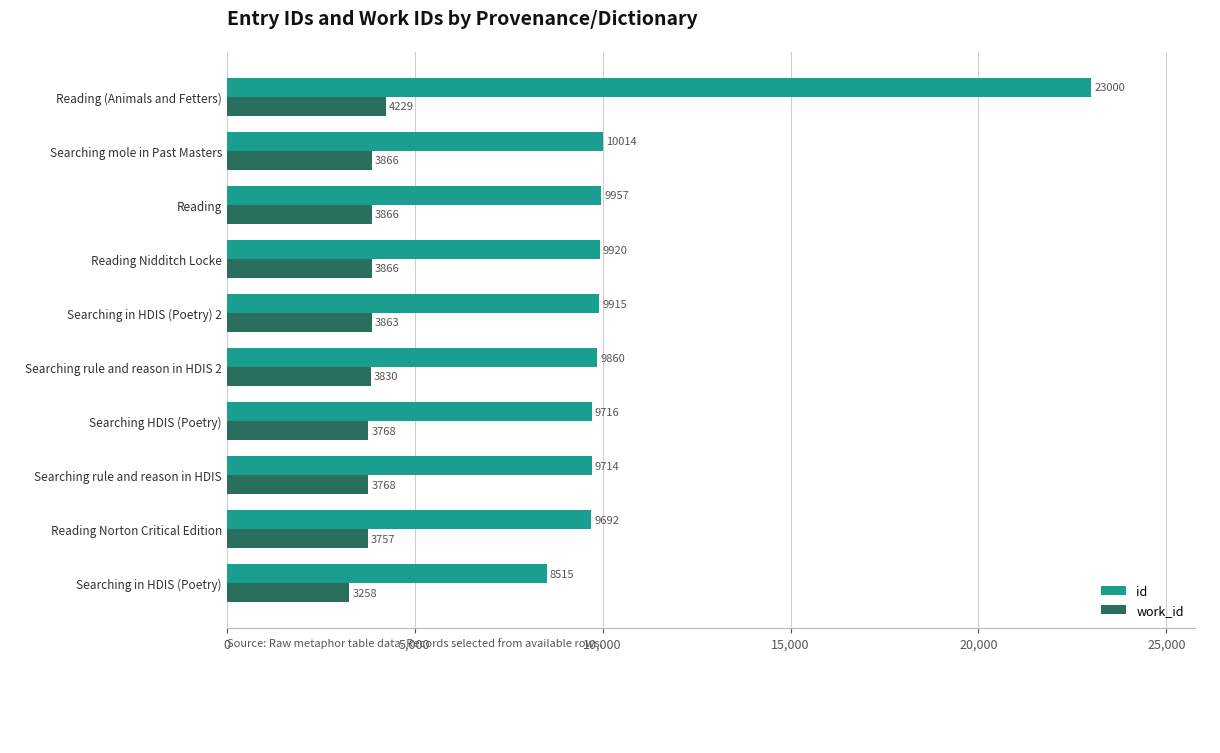

List the series in order of their peak value, highest first.

id, work_id